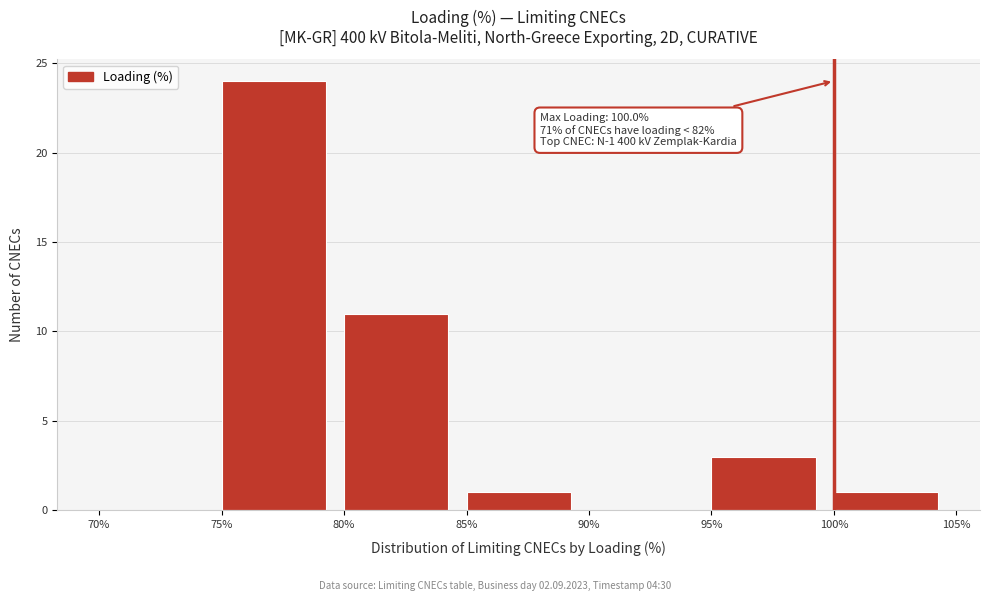

Which range on the x-axis has the tallest bar?

75% to 80%